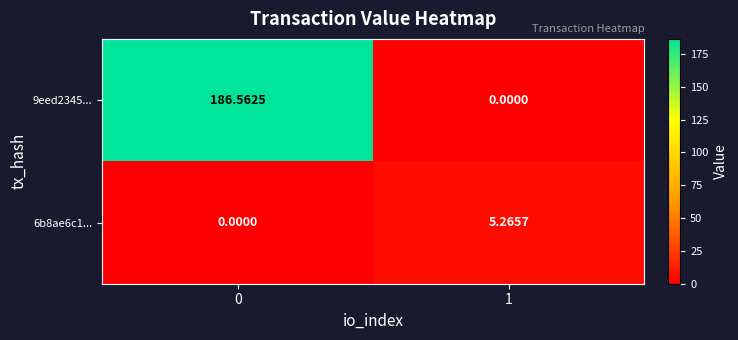

What is the total value across all series at 0?

186.6